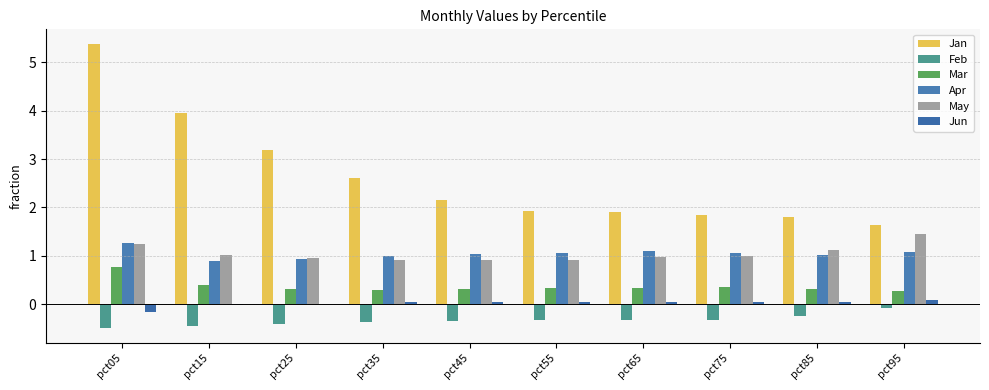

Are the bars horizontal?

No